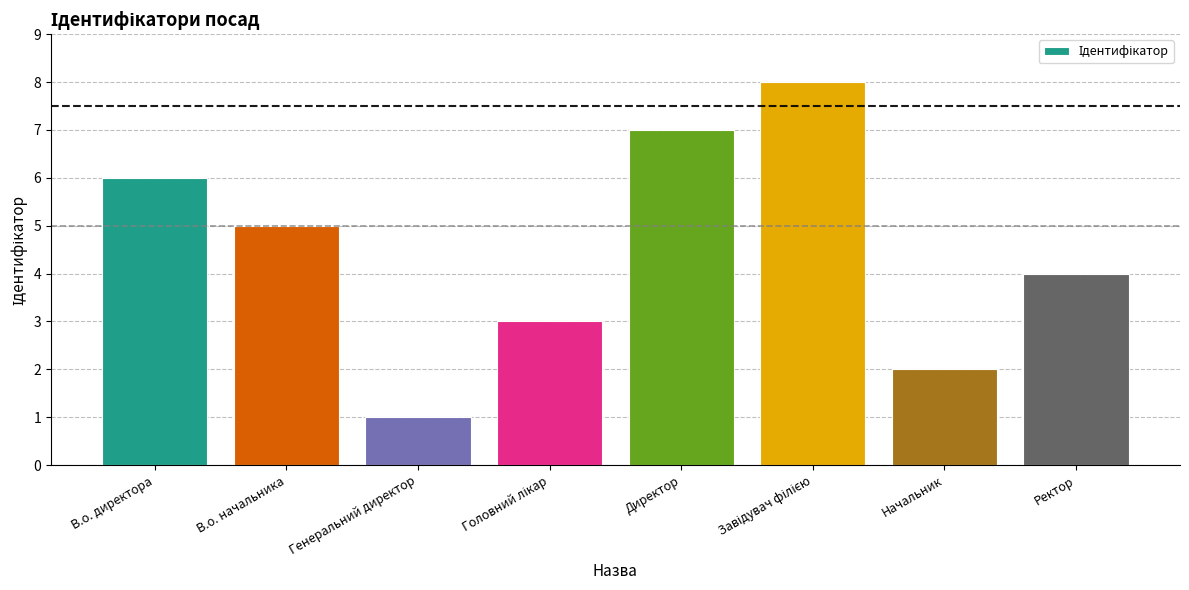

What is the sum of the values at Генеральний директор and Ректор?

5